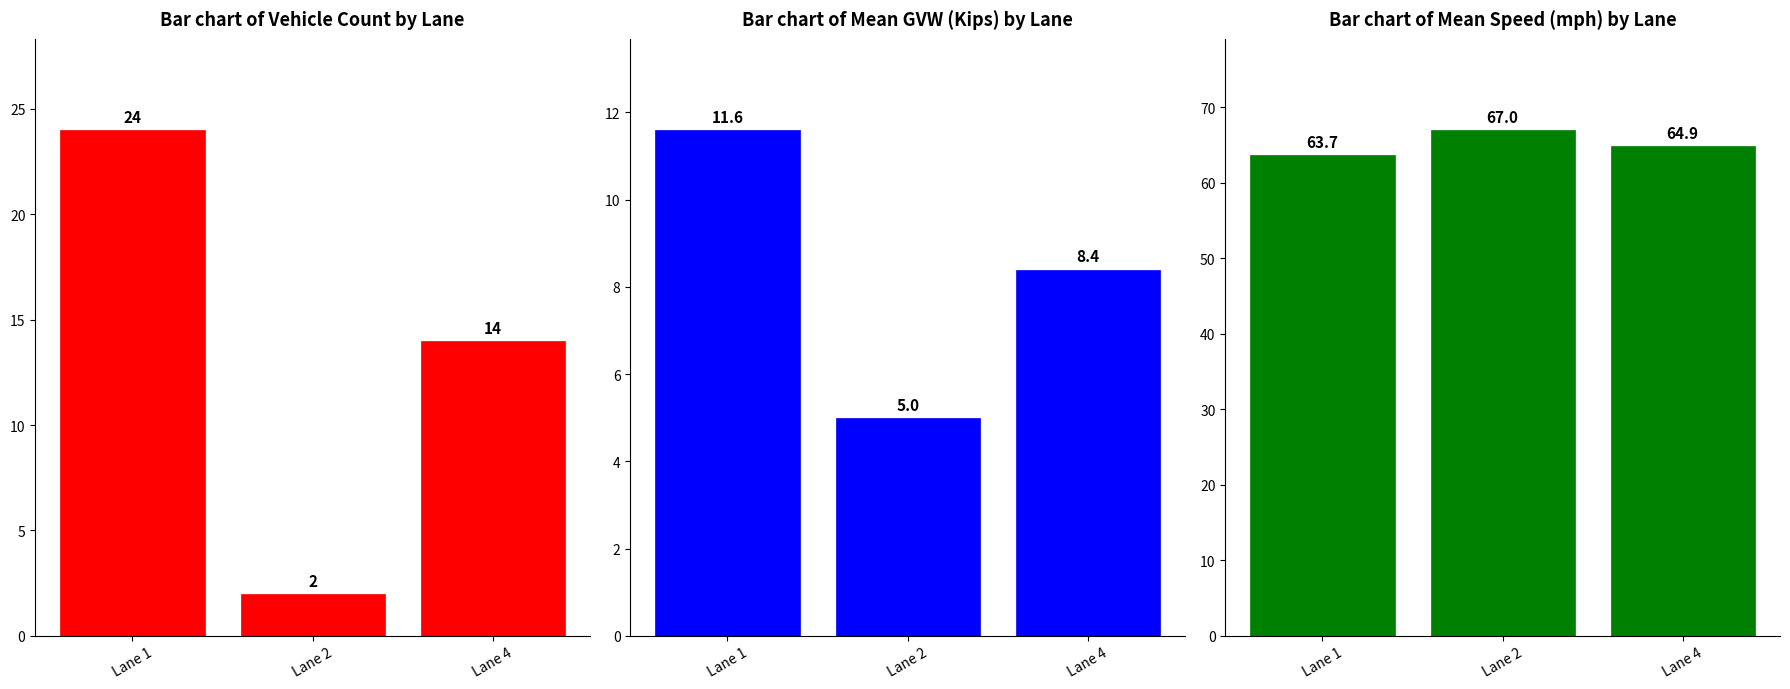

What is the total value across all series at Lane 4?

87.3